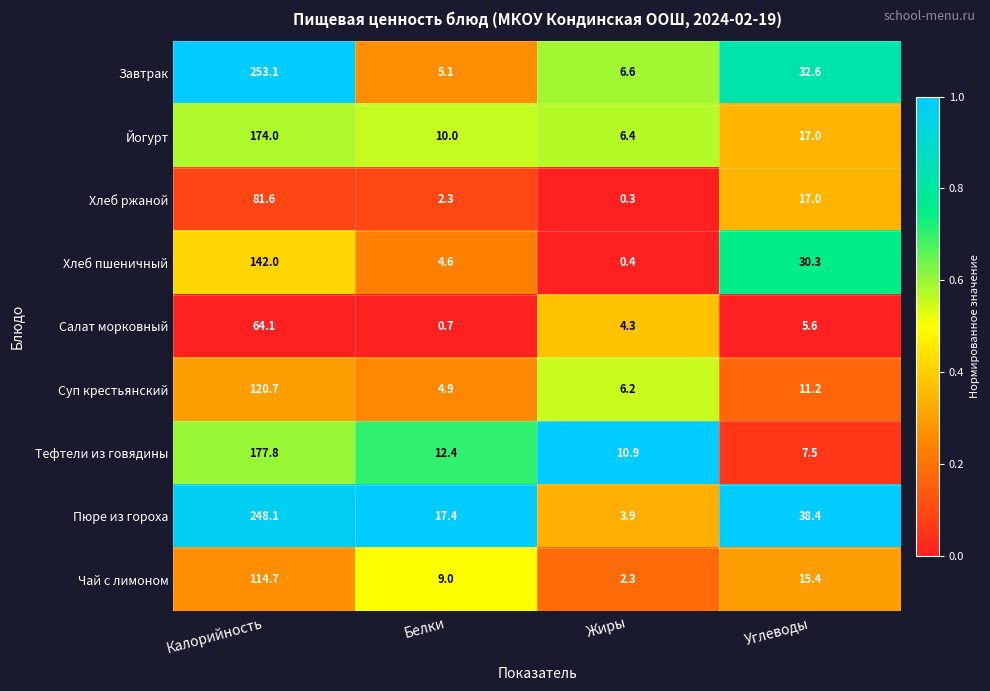

Which series has the largest total across all categories?

Пюре из гороха